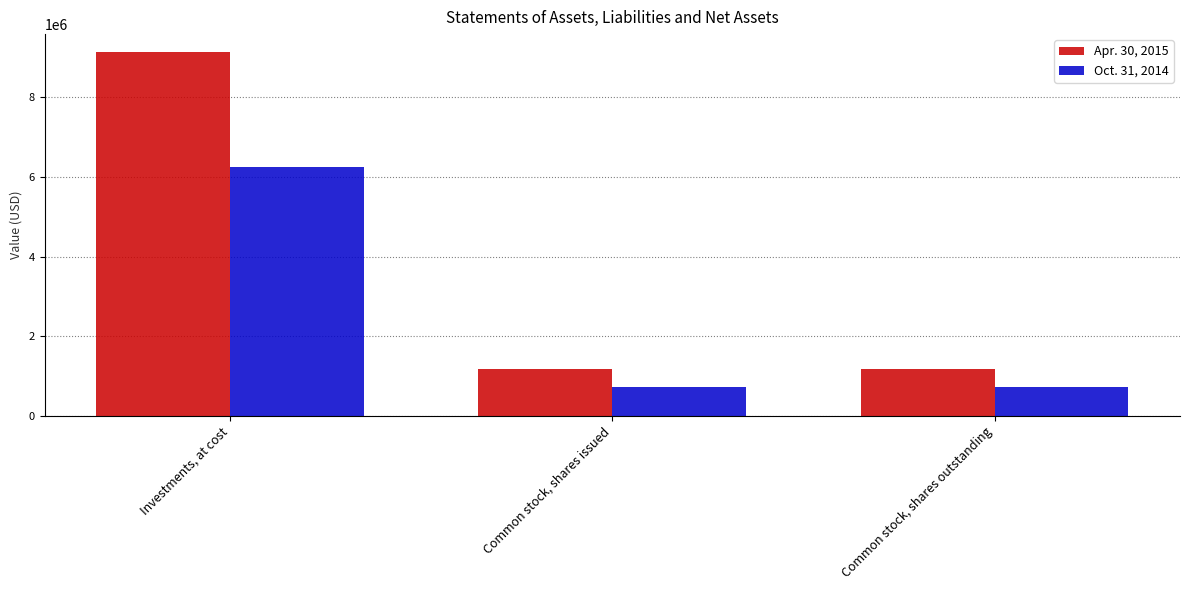

Rank the series at Investments, at cost from lowest to highest value.

Oct. 31, 2014, Apr. 30, 2015